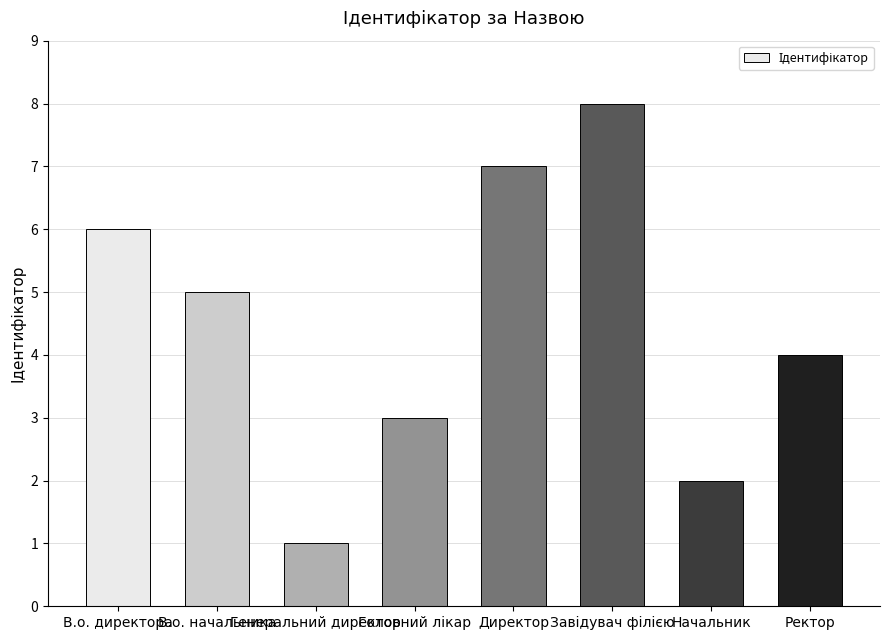

What is the difference between the maximum and second lowest values?

6